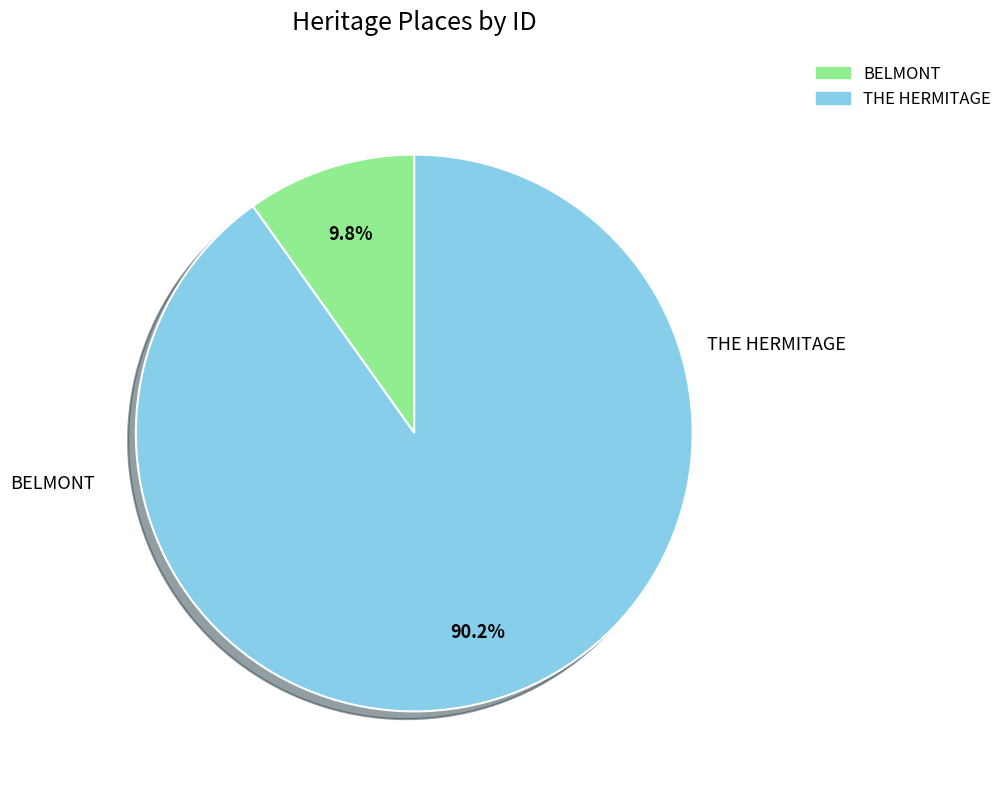

Which slice represents more than half of the pie?

THE HERMITAGE